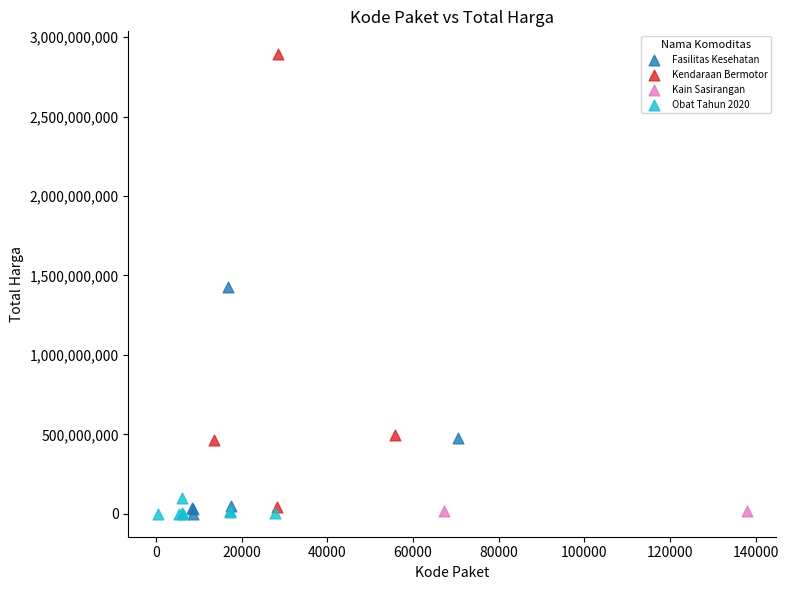

What are all the series names shown in the legend?

Fasilitas Kesehatan, Kendaraan Bermotor, Kain Sasirangan, Obat Tahun 2020